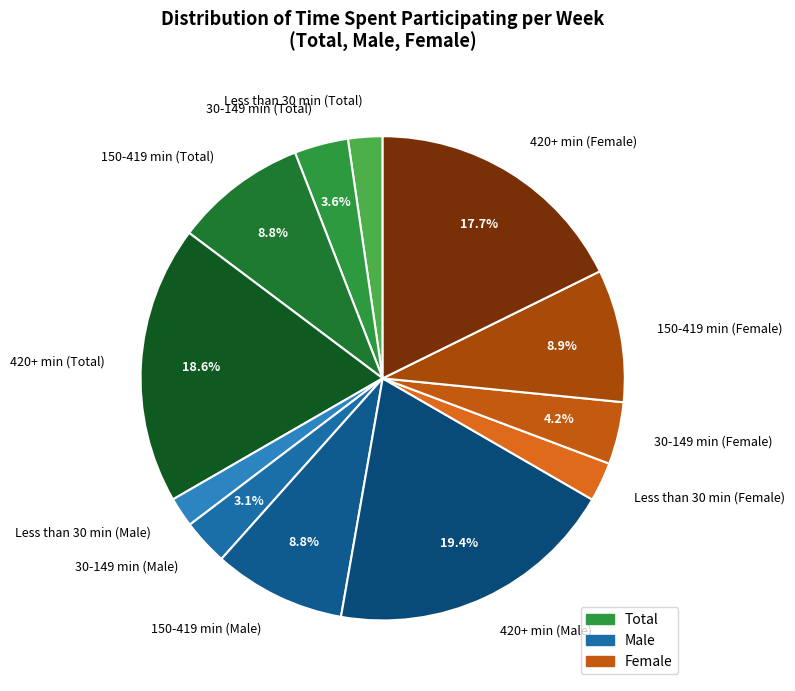

Is there a majority slice in this chart?

No